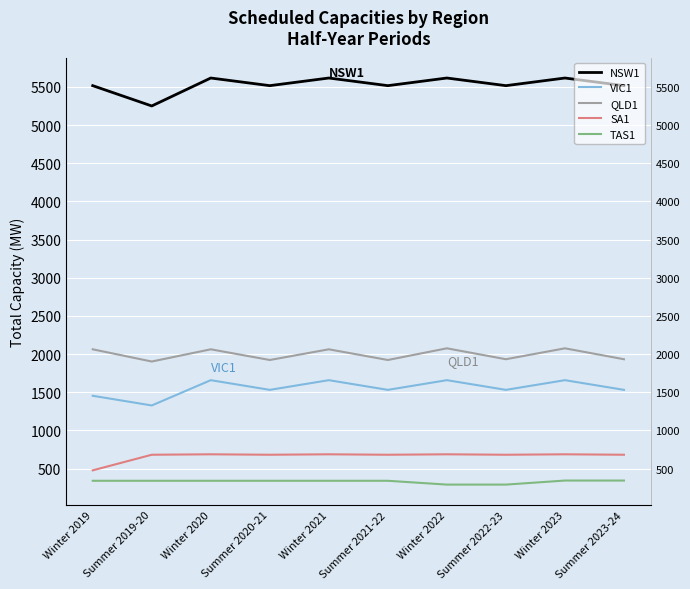

What value does the QLD1 series have at Summer 2020-21?

1923.0